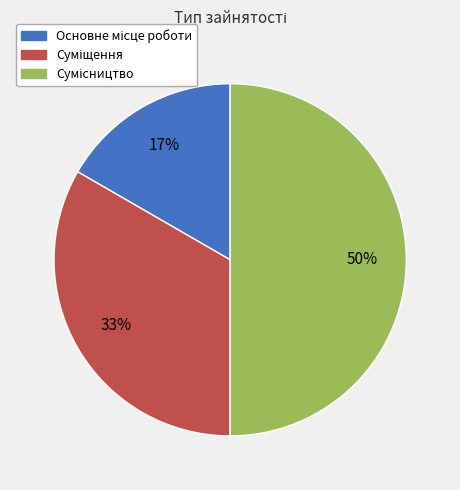

To the nearest percent, what is the average slice percentage?

33%